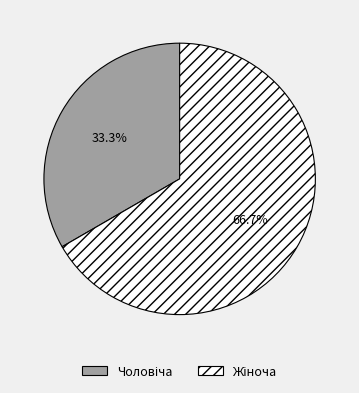

Is there a majority slice in this chart?

Yes